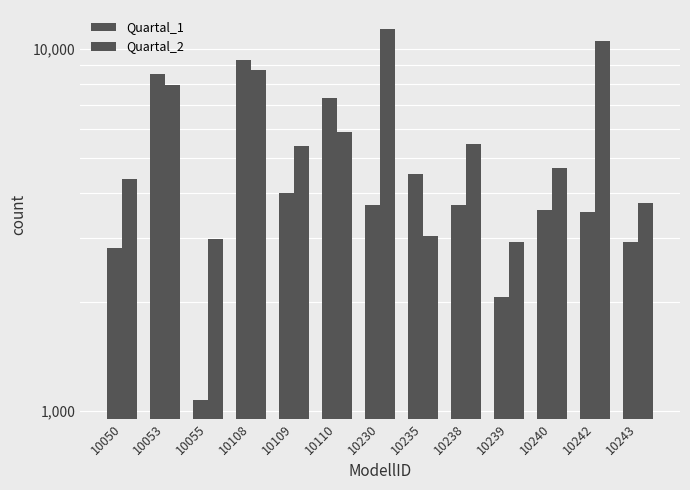

Which has a higher value, 10110 or 10050?

10110